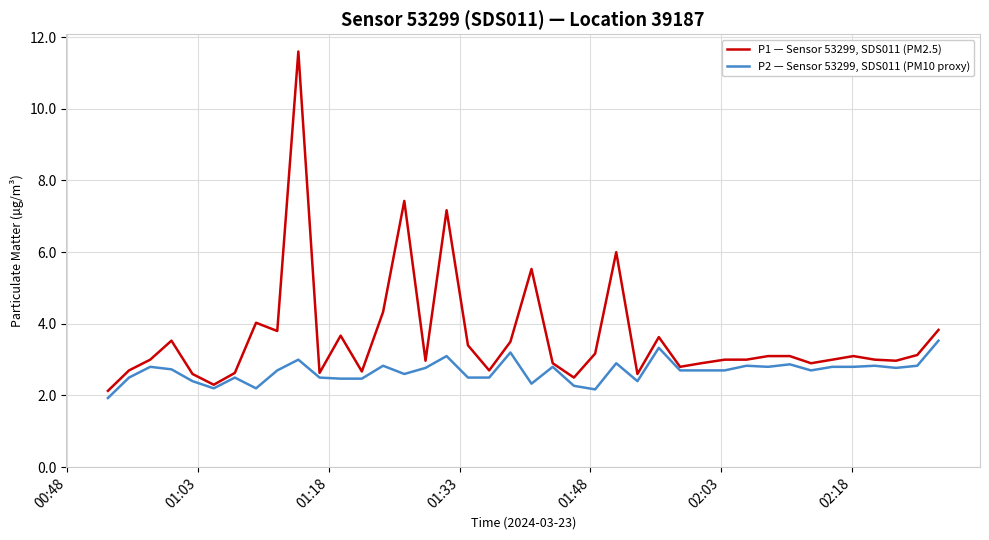

List the series in order of their peak value, lowest first.

P2 — Sensor 53299, SDS011 (PM10 proxy), P1 — Sensor 53299, SDS011 (PM2.5)